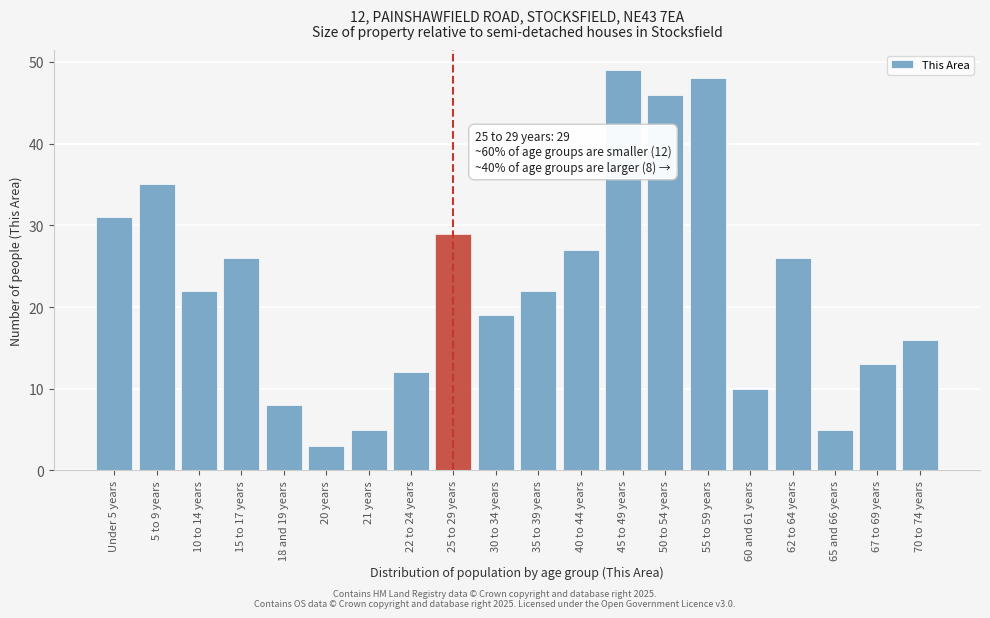

Reading left to right, what are all the values shown in this chart?

Under 5 years=31	5 to 9 years=35	10 to 14 years=22	15 to 17 years=26	18 and 19 years=8	20 years=3	21 years=5	22 to 24 years=12	25 to 29 years=29	30 to 34 years=19	35 to 39 years=22	40 to 44 years=27	45 to 49 years=49	50 to 54 years=46	55 to 59 years=48	60 and 61 years=10	62 to 64 years=26	65 and 66 years=5	67 to 69 years=13	70 to 74 years=16